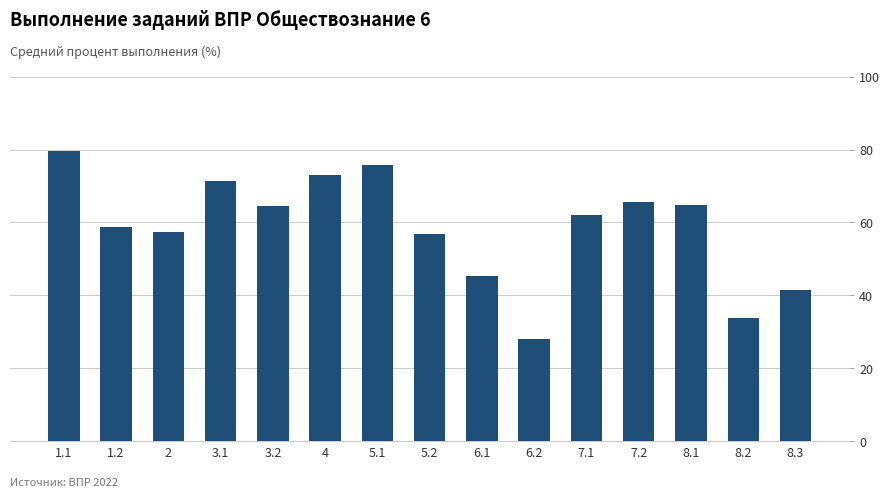

What is the value of the 1st bar from the left?

79.7